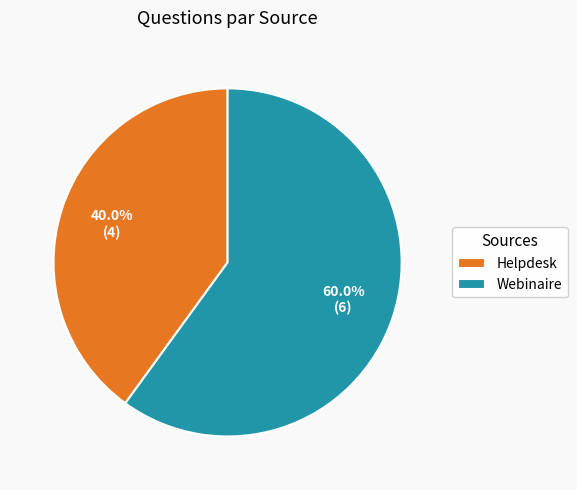

To the nearest percent, what is the combined percentage of Webinaire and Helpdesk?

100%